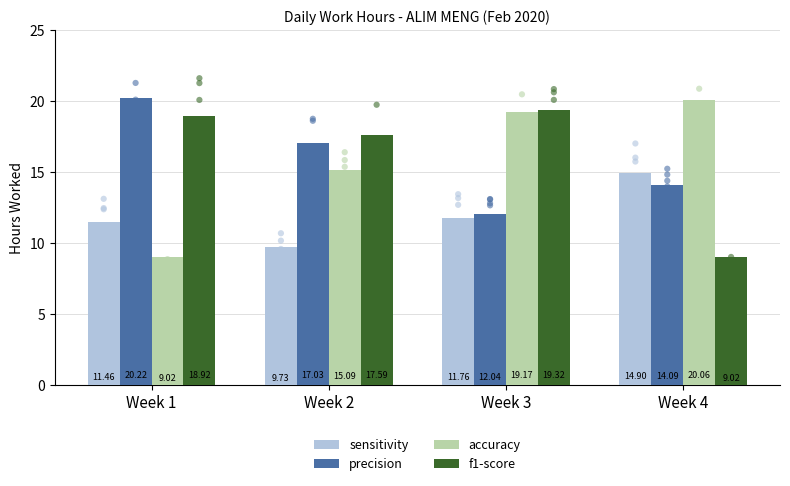

What are all the series names shown in the legend?

sensitivity, precision, accuracy, f1-score